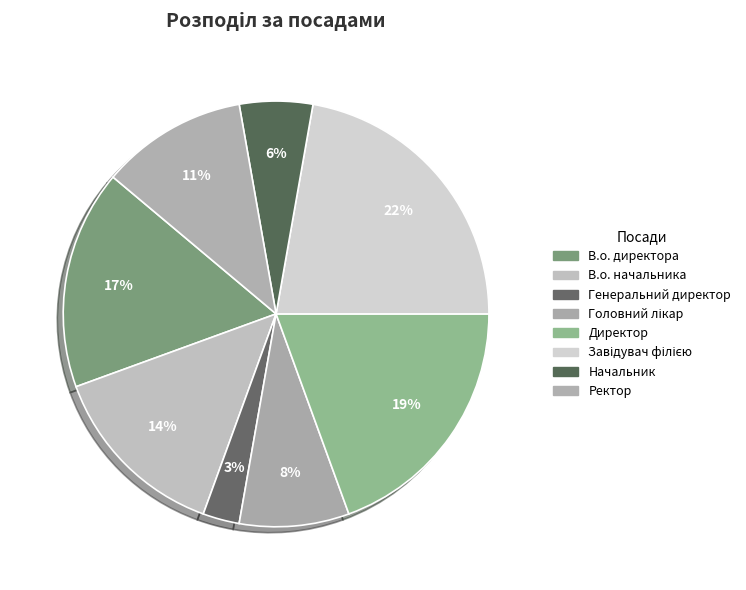

How many slices are in this pie chart?

8